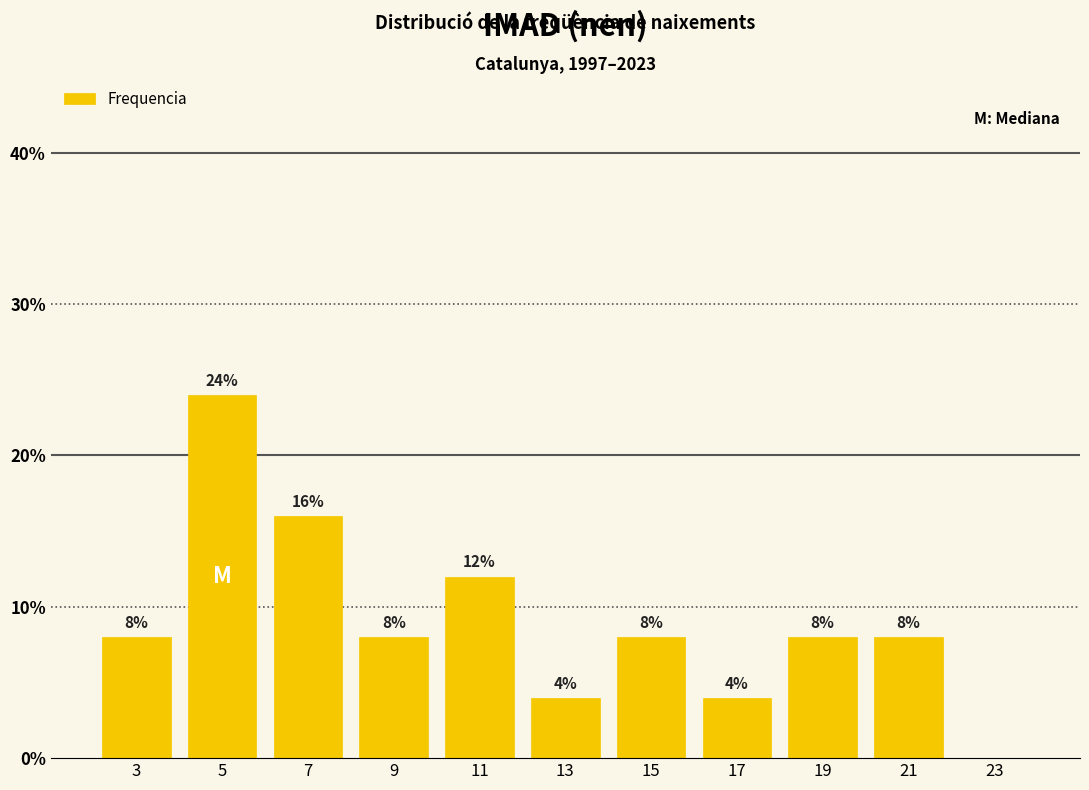

Reading right to left, list all the values displayed in this chart.

23=0	21=8	19=8	17=4	15=8	13=4	11=12	9=8	7=16	5=24	3=8